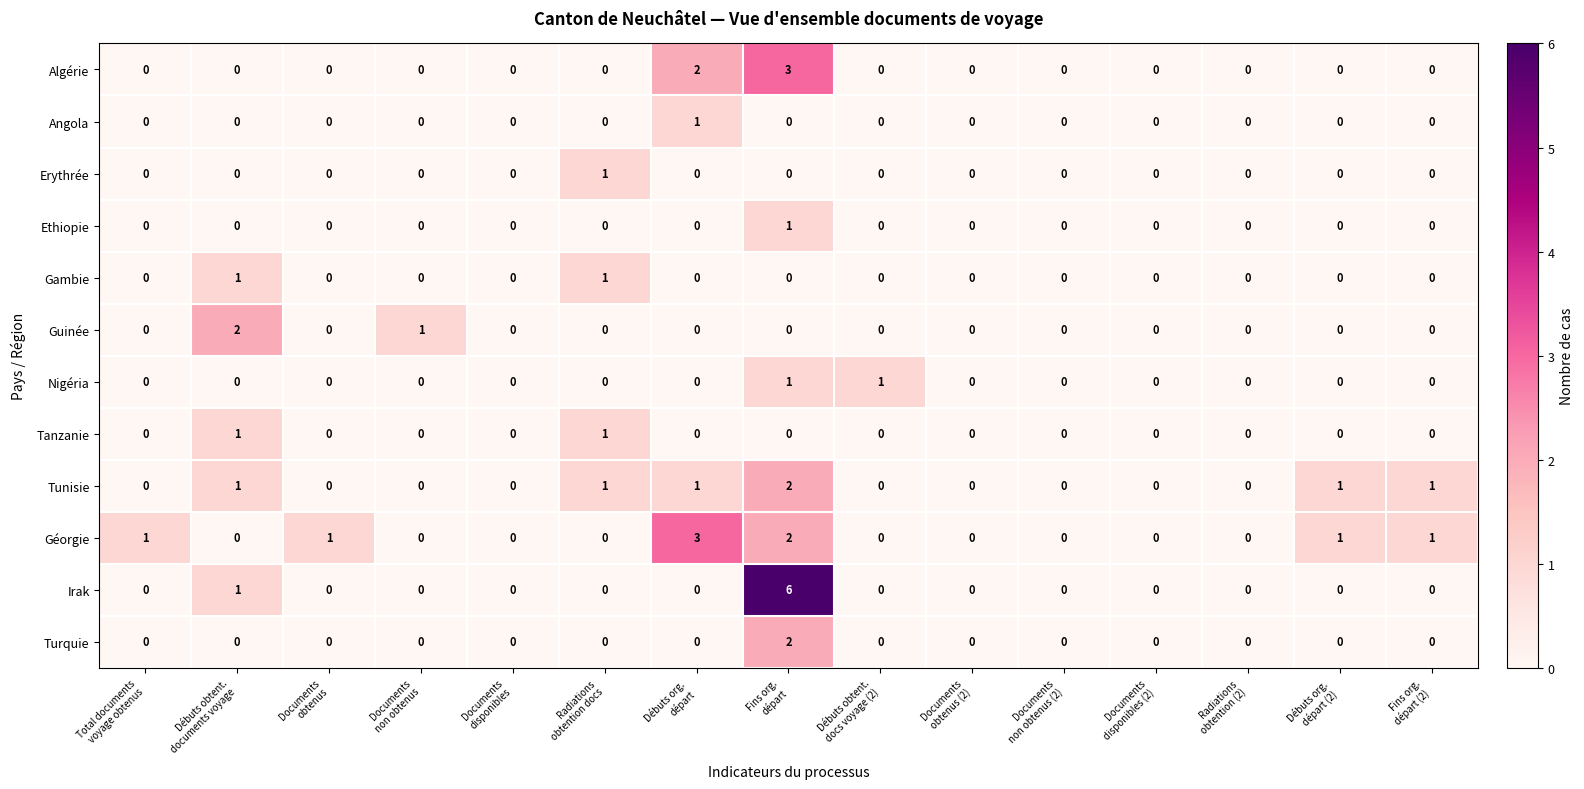

At which category is the sum across all series the highest?

Fins org.
départ